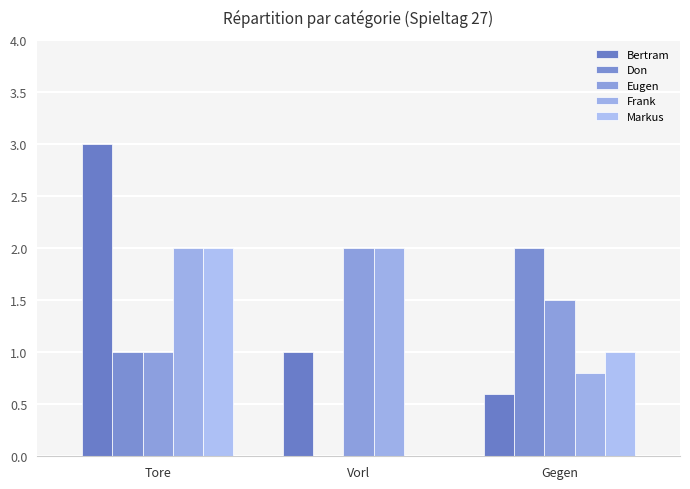

What is the sum of the Markus values at Vorl and Gegen?

1.0